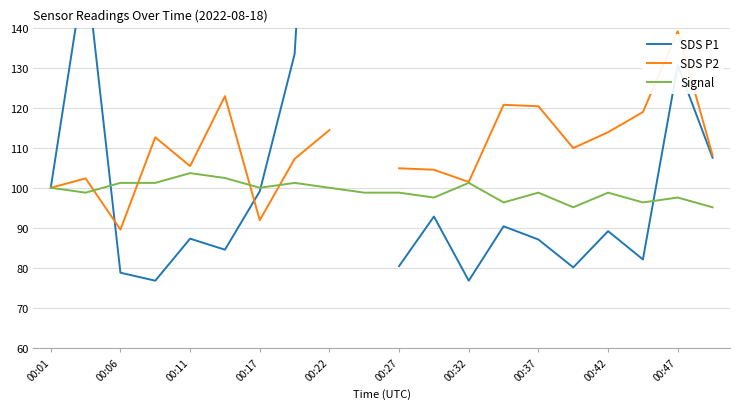

The value of Signal at 00:22 is 100.0. True or false?

True